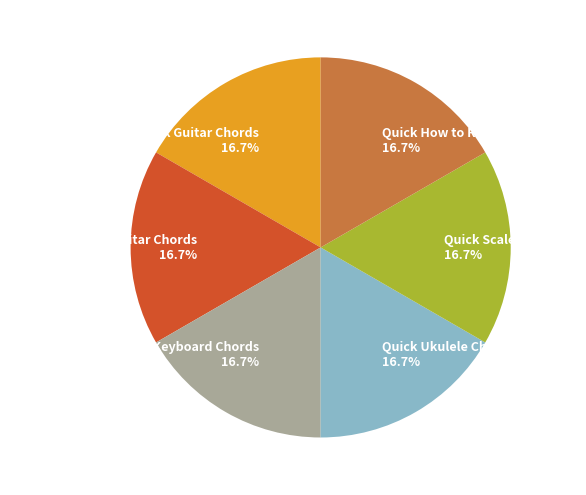

The Quick How to Read Music slice represents 24% of the pie. True or false?

False